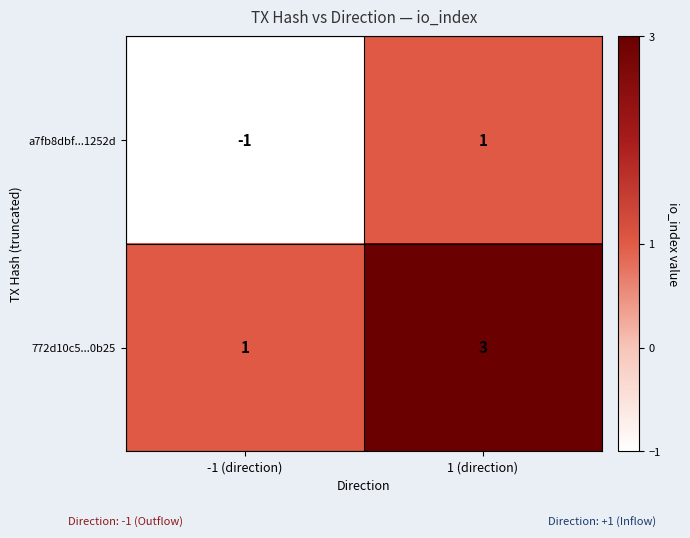

Rank the series by their maximum value, from highest to lowest.

772d10c5...0b25, a7fb8dbf...1252d